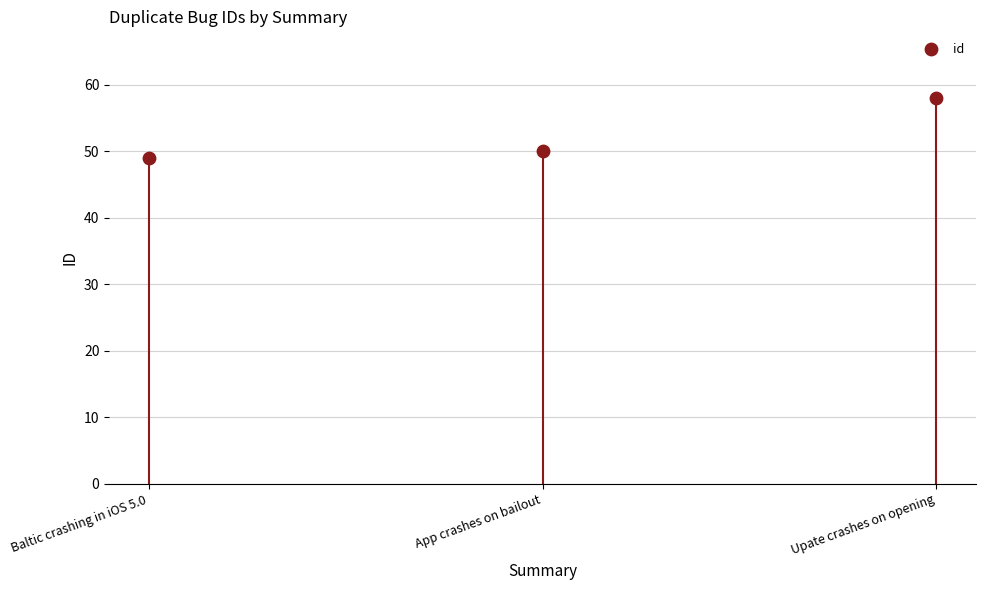

What Y value in the scatter plot is closest to 53?

50